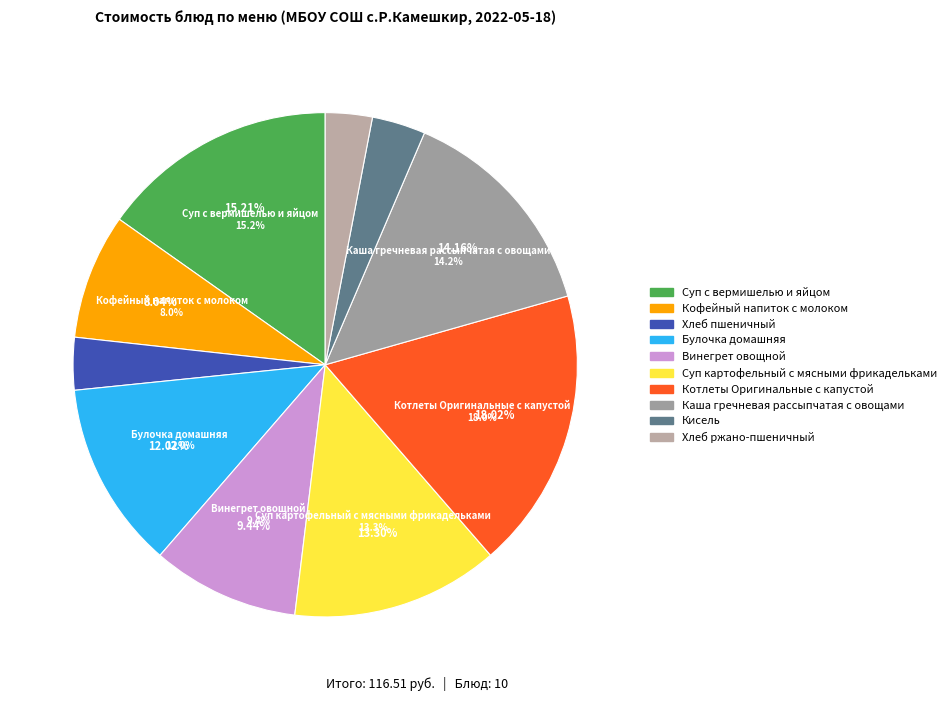

What is the smallest slice in the pie chart?

Хлеб ржано-пшеничный